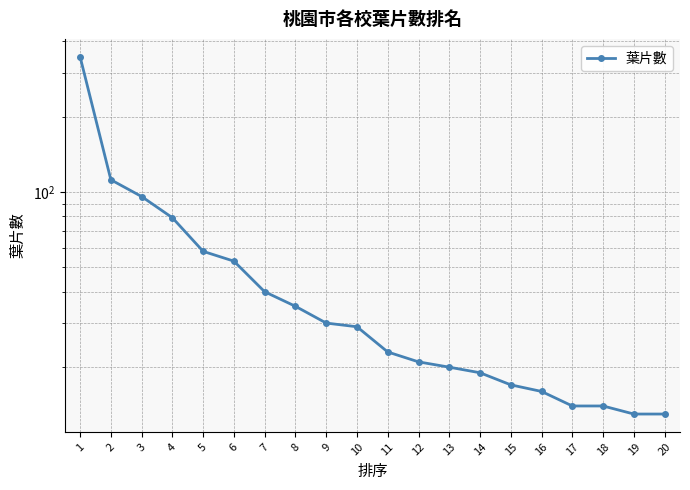

What is the ratio of the value at 12 to the value at 11?

0.9